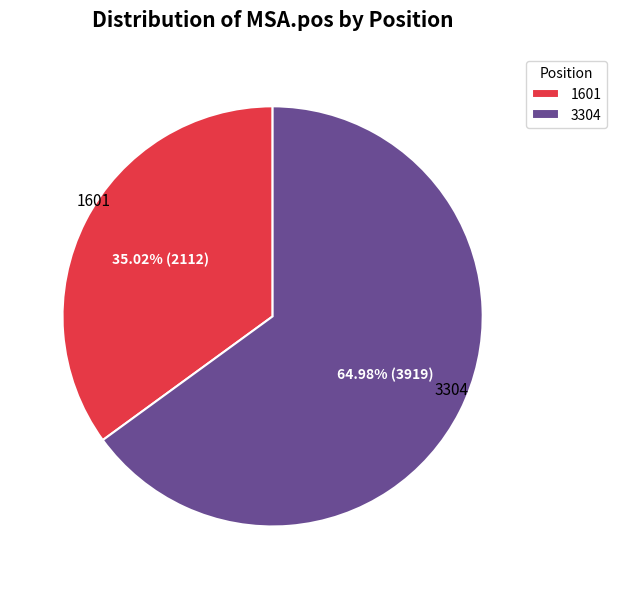

What is the smallest slice in the pie chart?

1601